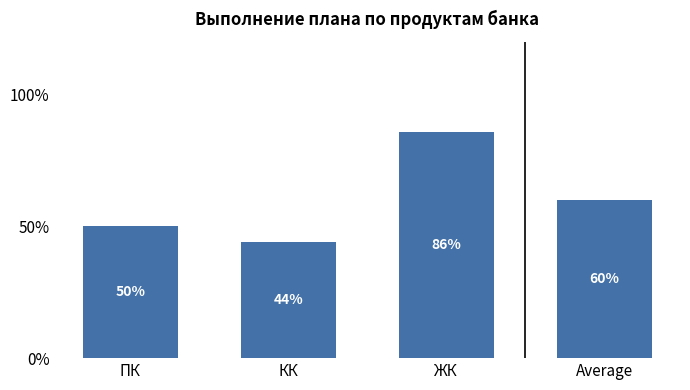

The chart shows a value of 60.2 at КК. True or false?

False